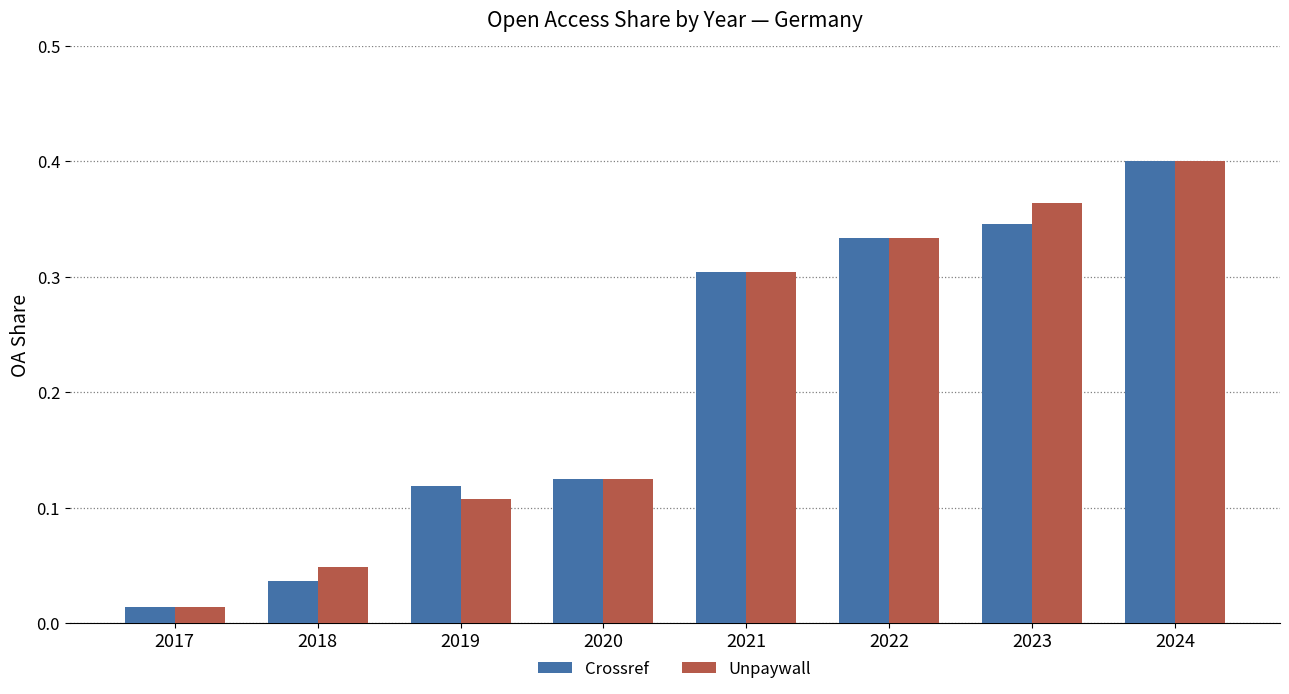

What are all the series names shown in the legend?

Crossref, Unpaywall